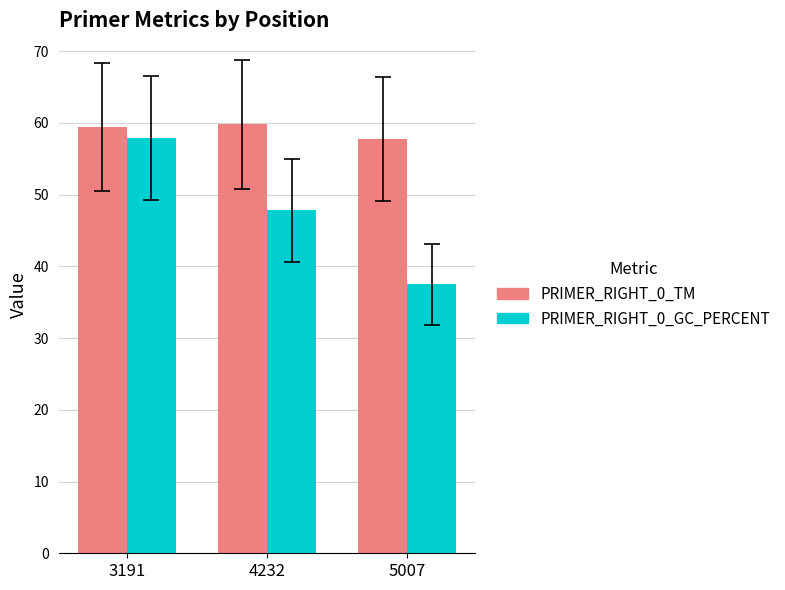

The value of PRIMER_RIGHT_0_TM at 5007 is 57.8. True or false?

True